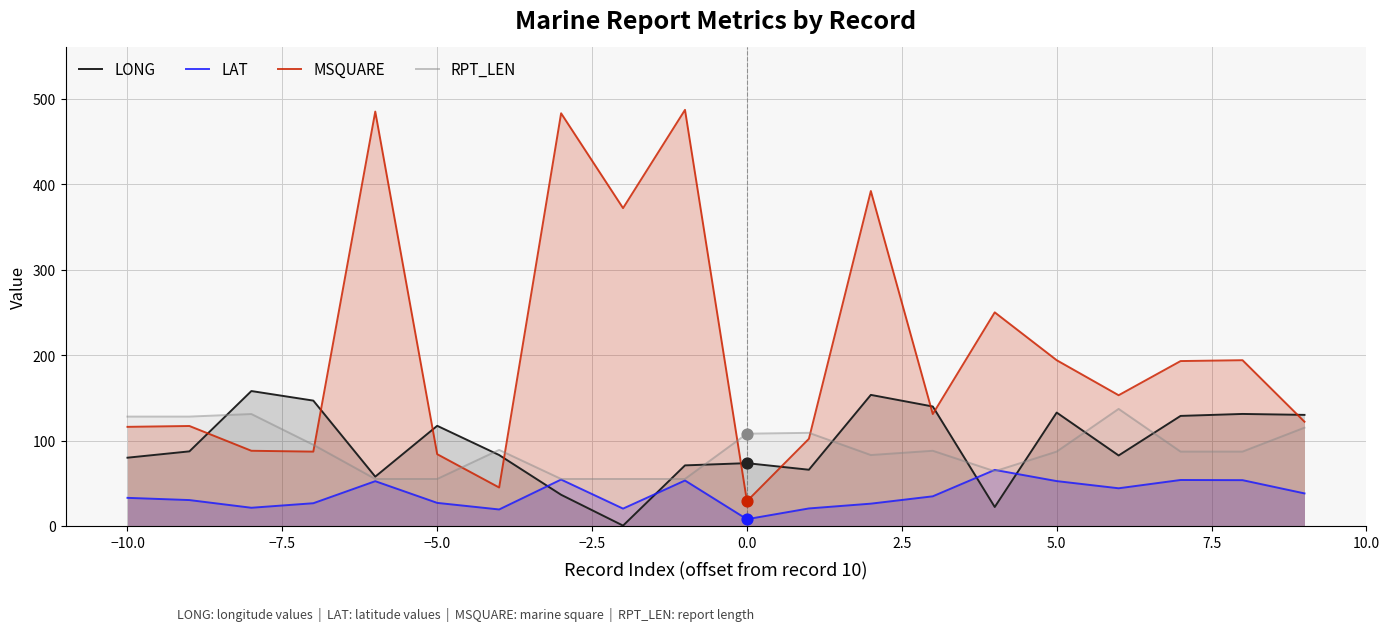

What are all the series names shown in the legend?

LONG, LAT, MSQUARE, RPT_LEN